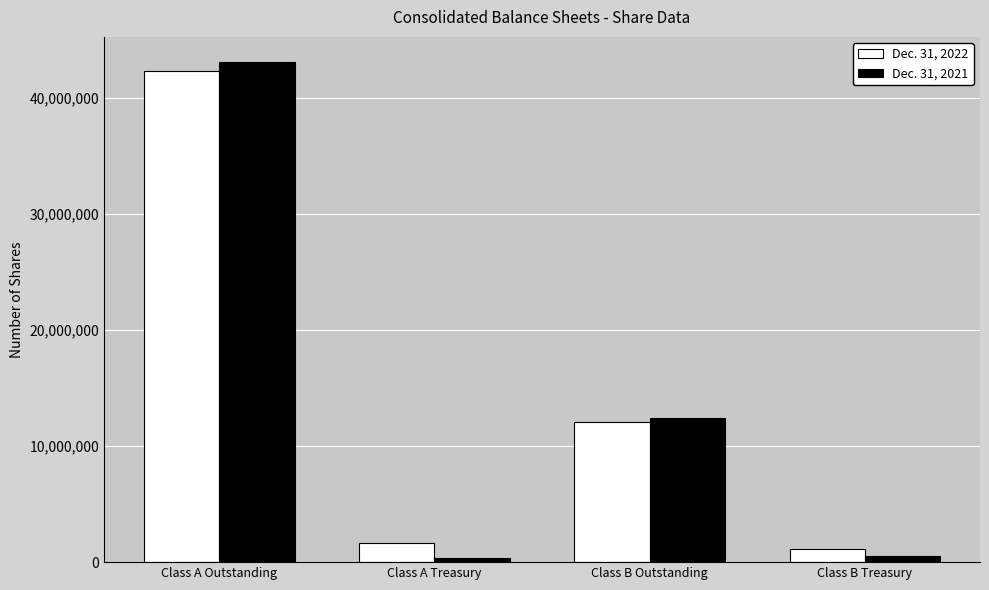

Which series has the widest spread of values?

Dec. 31, 2021